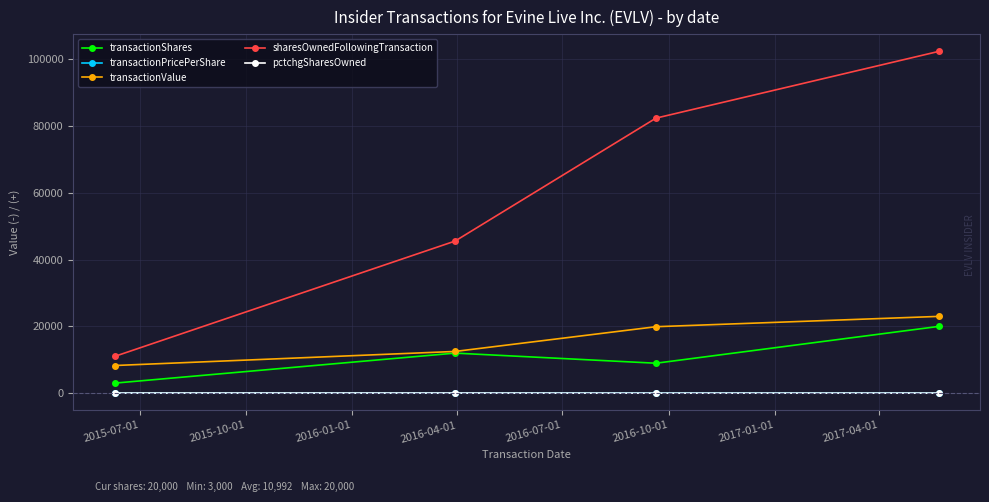

Which series has the largest total across all categories?

sharesOwnedFollowingTransaction